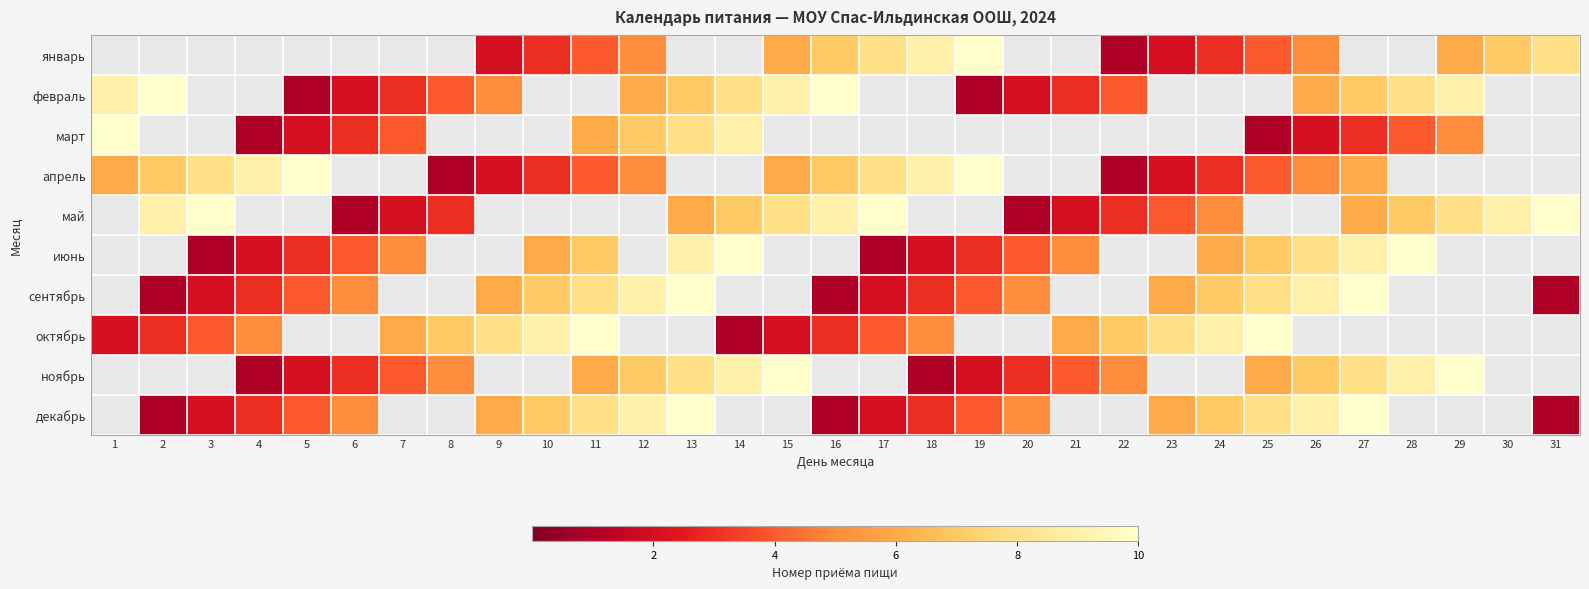

How many data points in май are above 9?

3